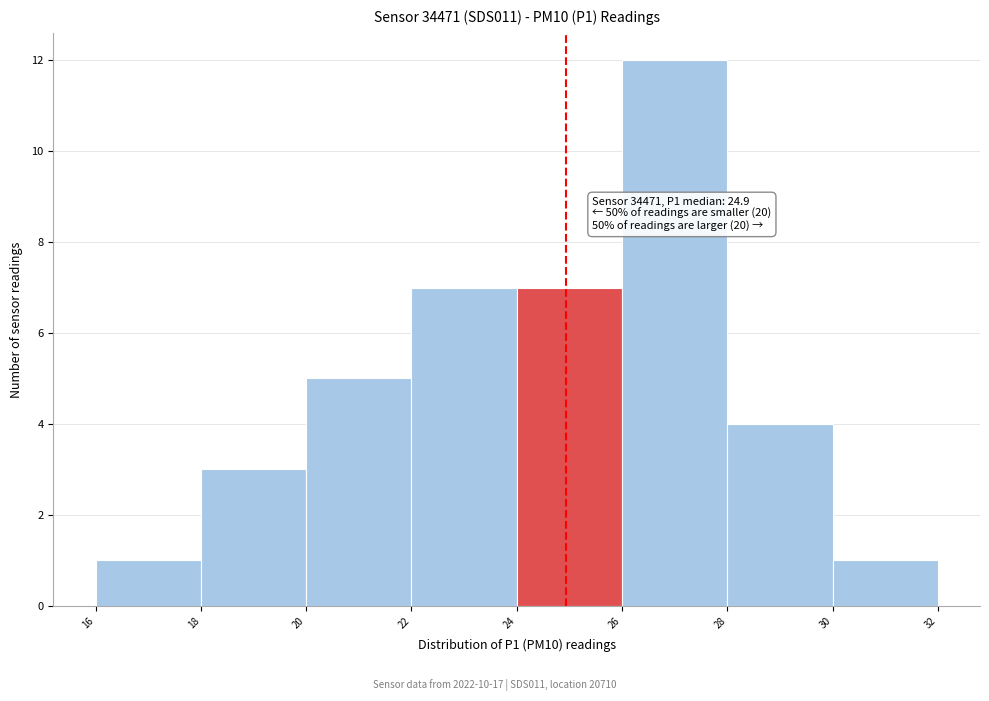

Which range on the x-axis has the tallest bar?

26 to 28